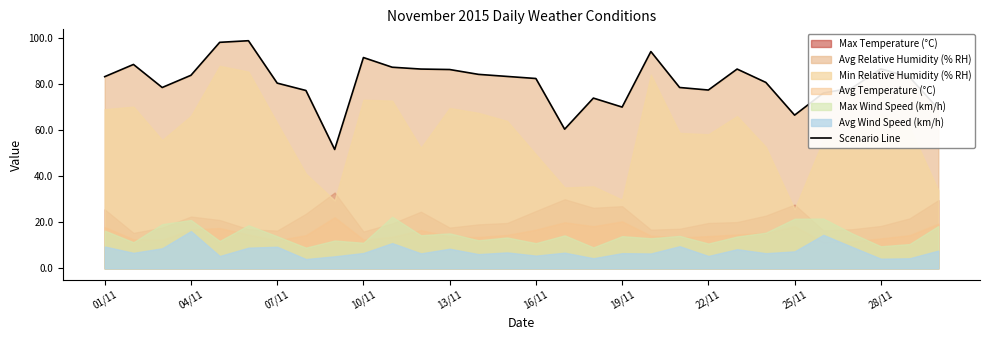

What is the lowest value of the Scenario Line series?

51.6